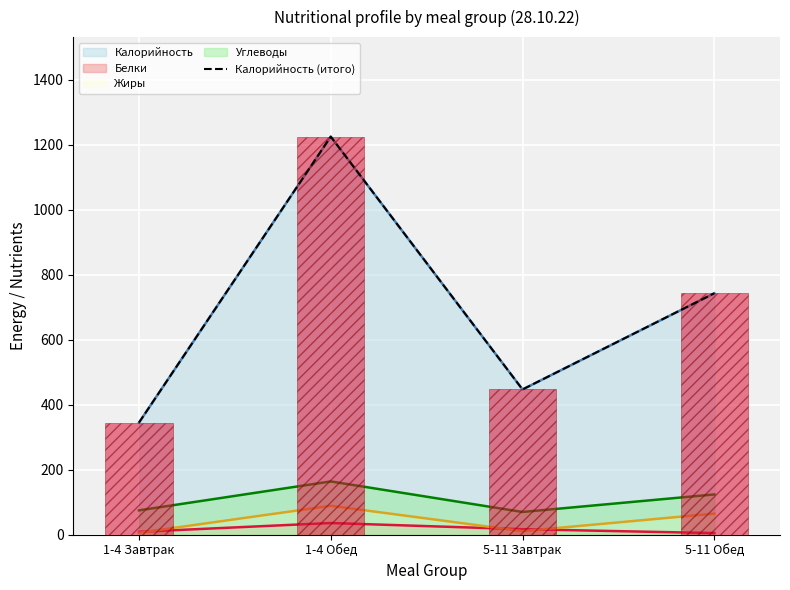

Are the bars horizontal?

No